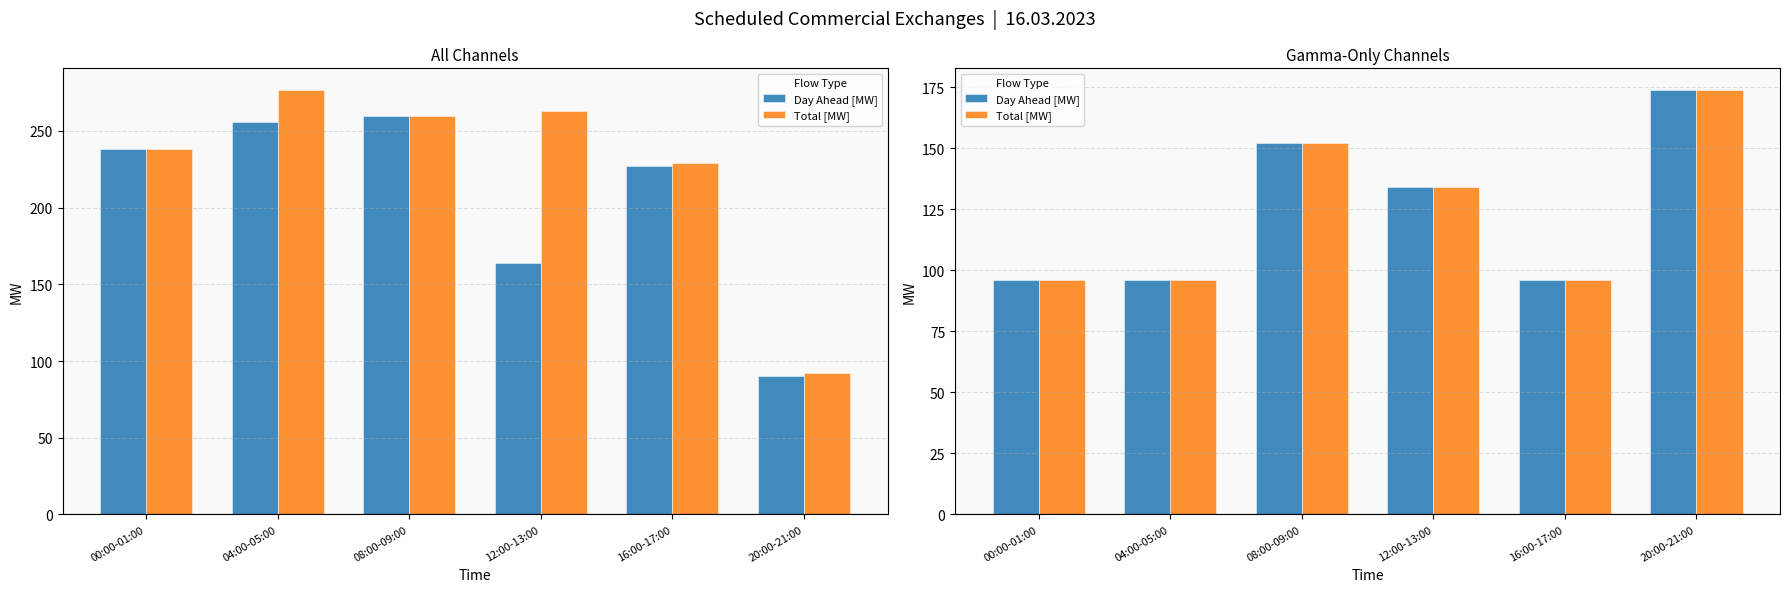

True or false: Day Ahead [MW] has a value of 71 at 08:00-09:00.

False